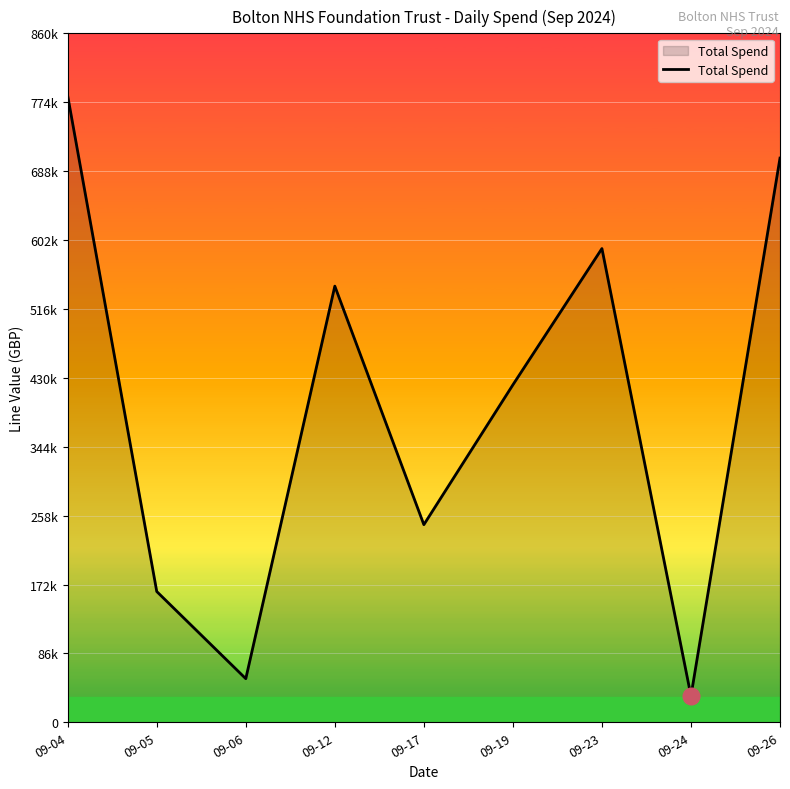

Does the chart display data point markers on the line(s)?

No